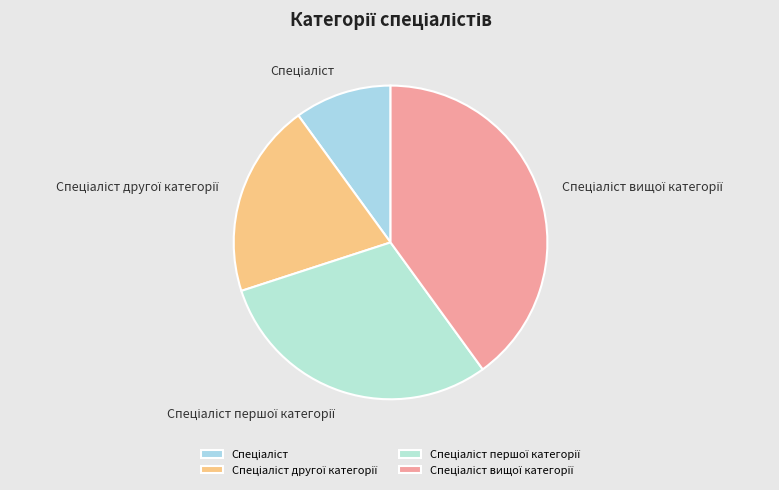

Is there a majority slice in this chart?

No